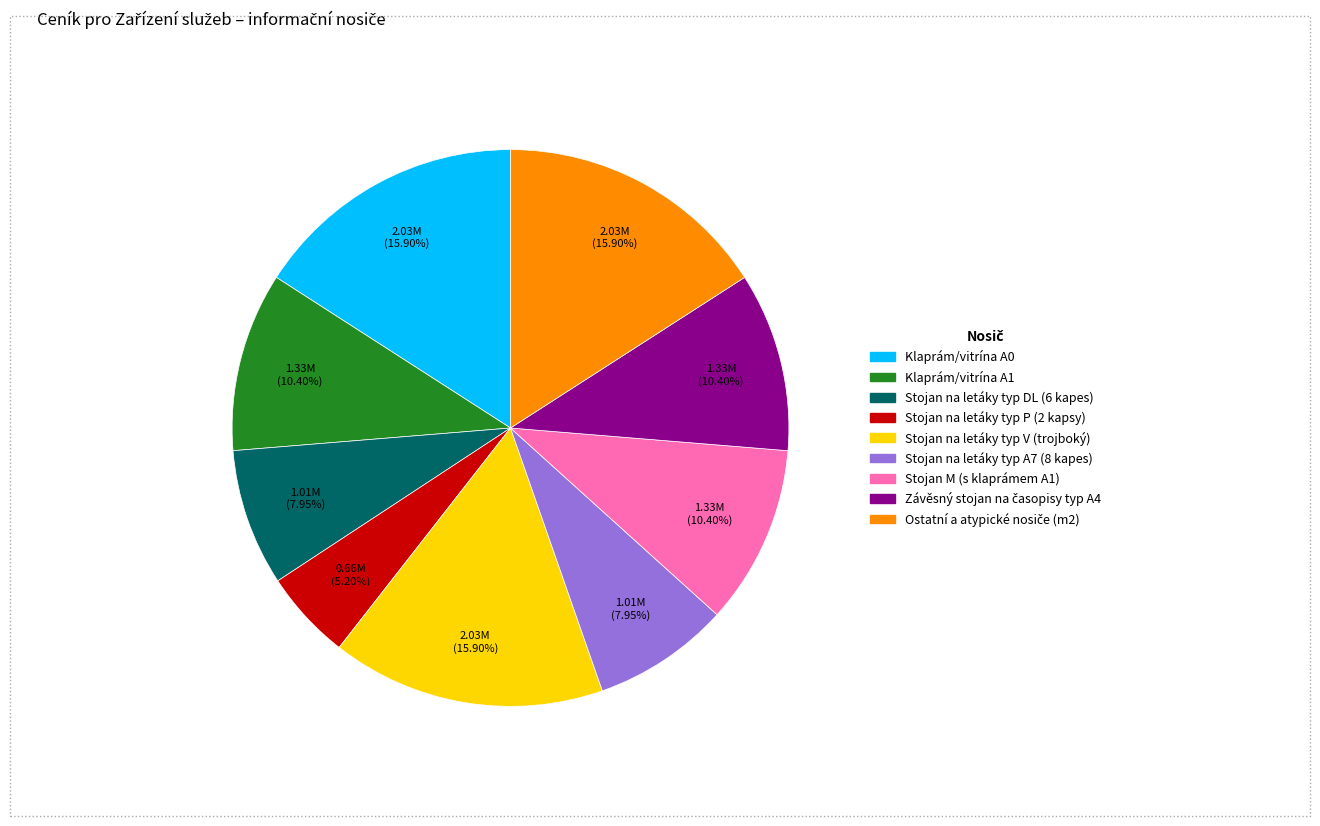

Count the number of slices in the pie.

9